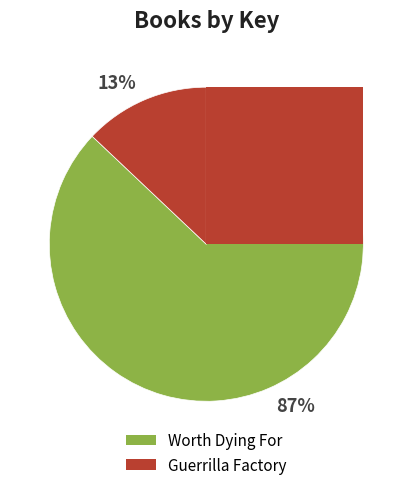

The Worth Dying For slice represents 87% of the pie. True or false?

True